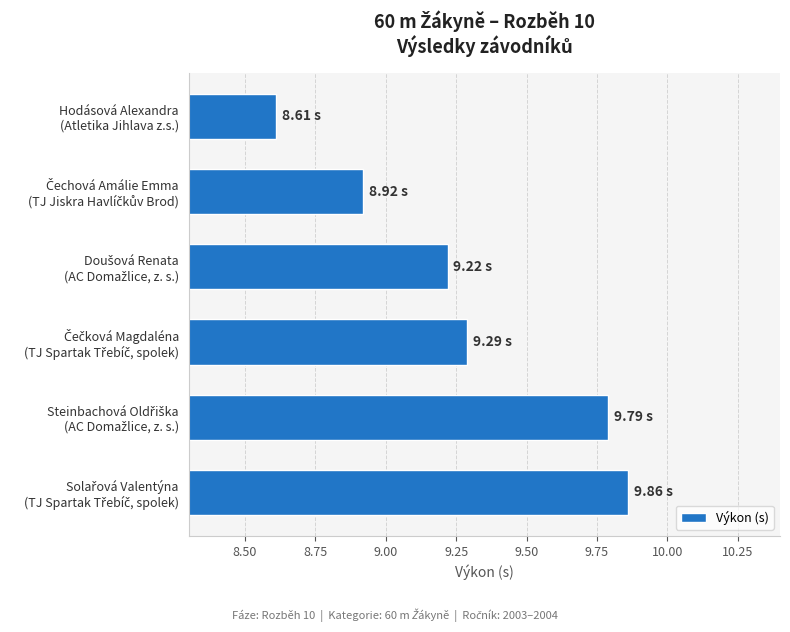

What is the sum of all values?

55.7